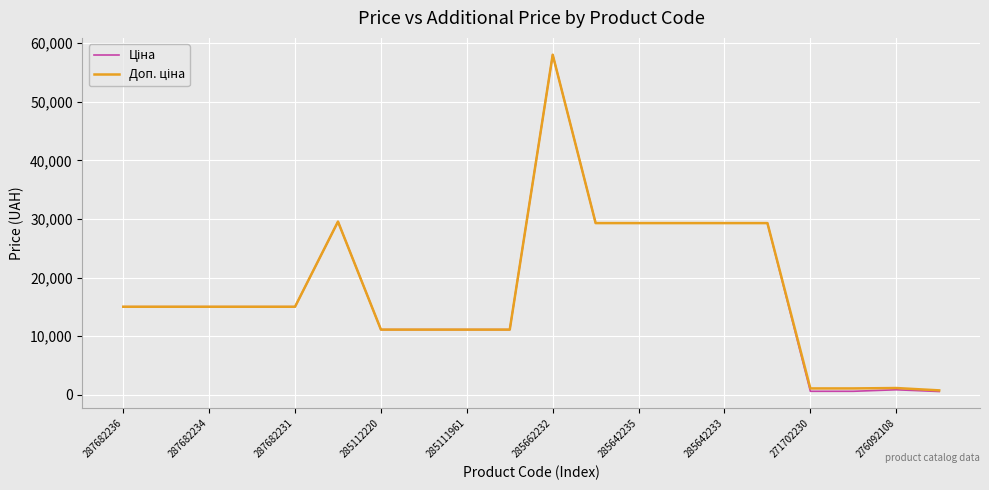

What is the greatest value displayed?

58037.0